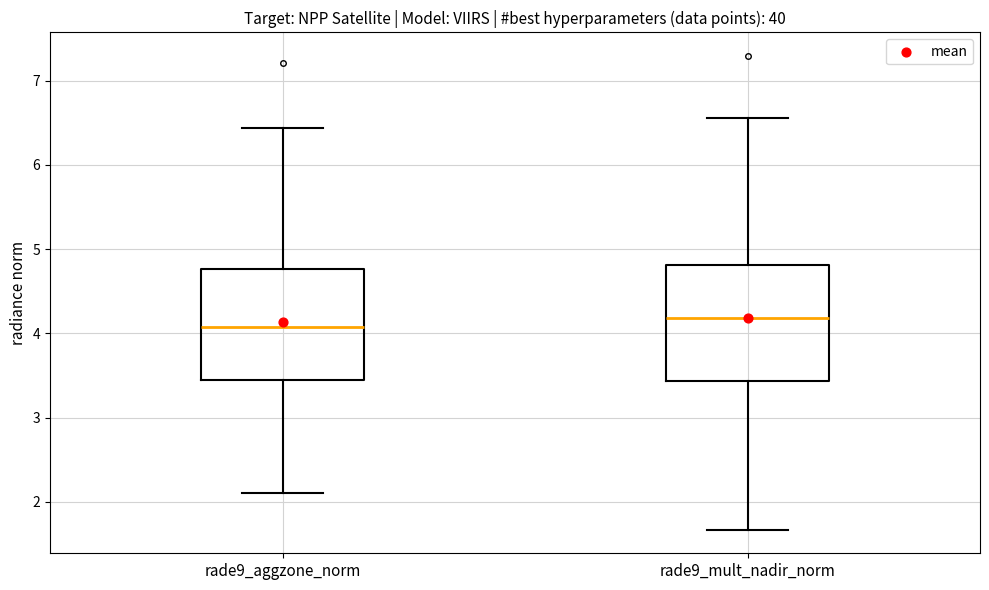

Which box's median line is the highest?

rade9_mult_nadir_norm